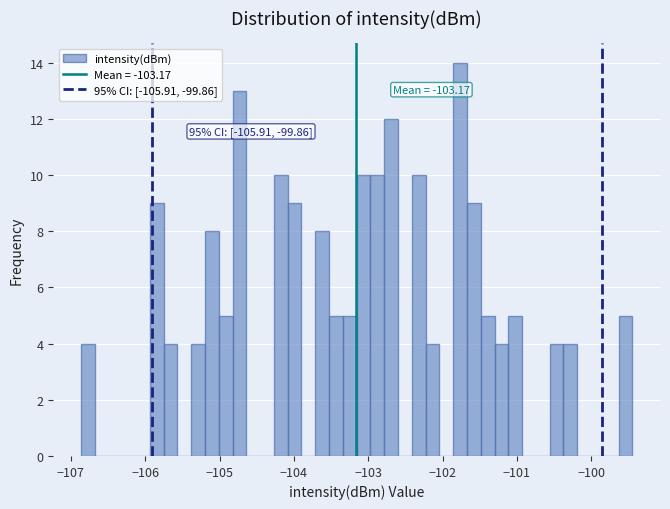

Around what value on the x-axis is the tallest bar? Give the approximate position of its centre, as read against the axis.

-101.8